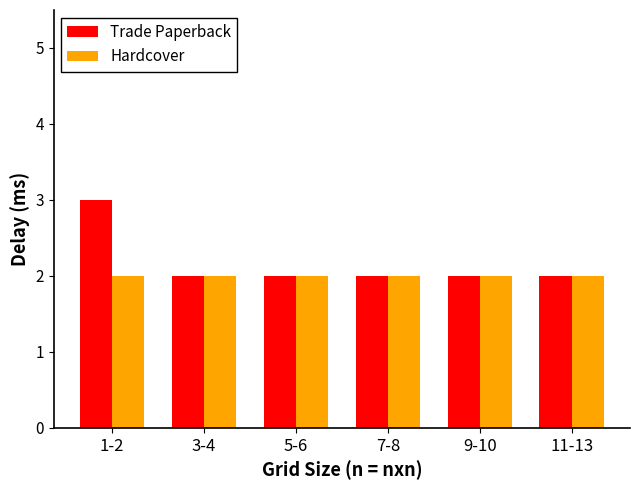

What is the label of the 2nd bar from the right?

9-10